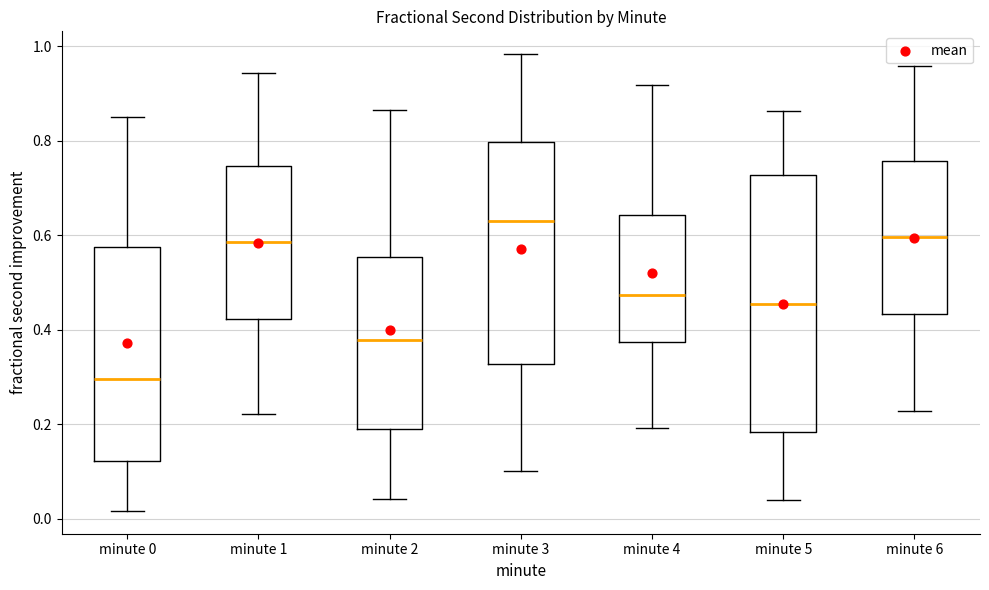

Reading left to right, transcribe this box plot: for each box, give where its median line is, the range the box spans, and where its two whiskers end, as read against the y-axis. The values are not printed on the chart, so give them approximately, as read against the axis.

minute 0: median 0.30, box 0.12 to 0.58, whiskers 0.02 to 0.84
minute 1: median 0.58, box 0.42 to 0.74, whiskers 0.22 to 0.94
minute 2: median 0.38, box 0.20 to 0.56, whiskers 0.04 to 0.86
minute 3: median 0.64, box 0.32 to 0.80, whiskers 0.10 to 0.98
minute 4: median 0.48, box 0.38 to 0.64, whiskers 0.20 to 0.92
minute 5: median 0.46, box 0.18 to 0.72, whiskers 0.04 to 0.86
minute 6: median 0.60, box 0.44 to 0.76, whiskers 0.22 to 0.96